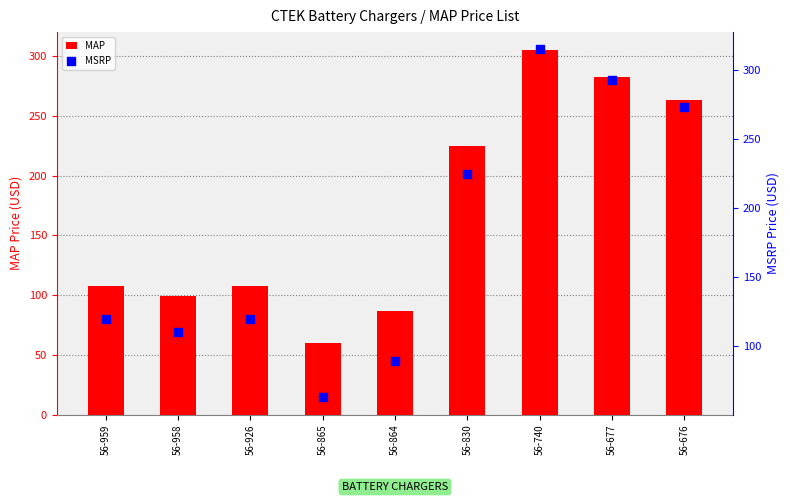

Is the value of MSRP at 56-677 greater than the value of MAP at 56-926?

Yes